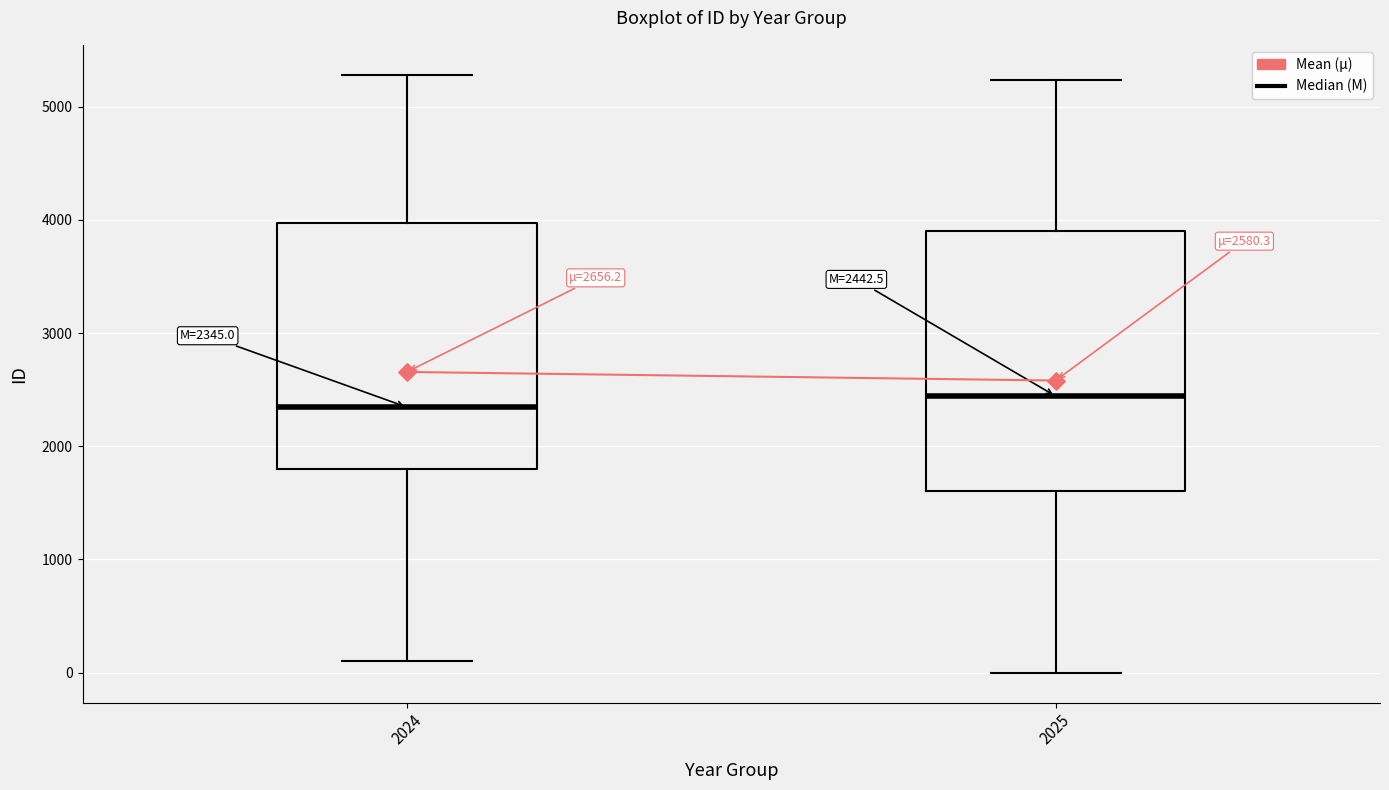

Comparing the boxes themselves (not the whiskers), which one is the tallest?

2025